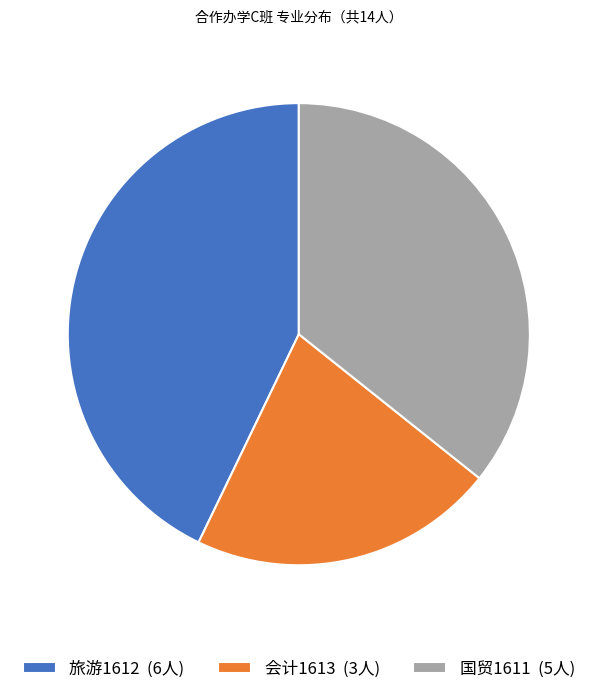

What is the largest slice in the pie chart?

旅游1612